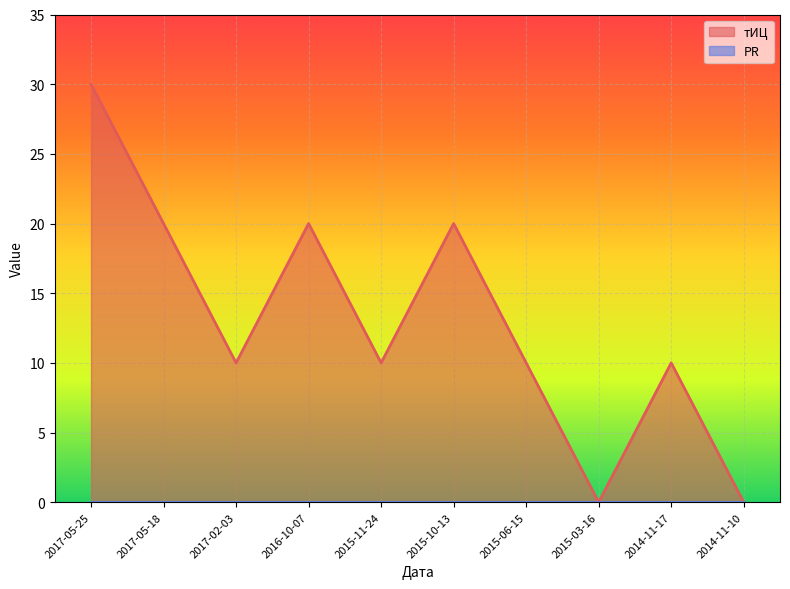

Reading right to left, list all the values displayed in this chart.

2014-11-10=0	2014-11-17=10	2015-03-16=0	2015-06-15=10	2015-10-13=20	2015-11-24=10	2016-10-07=20	2017-02-03=10	2017-05-18=20	2017-05-25=30